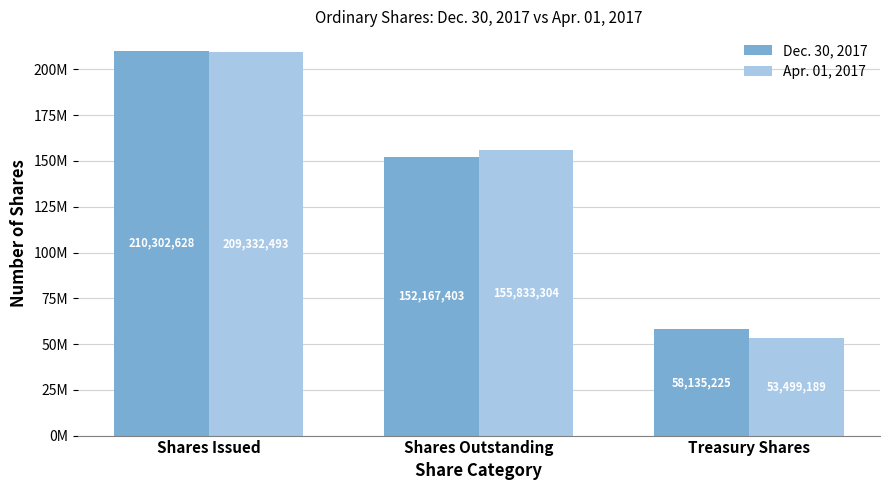

Does the chart contain any negative values?

No